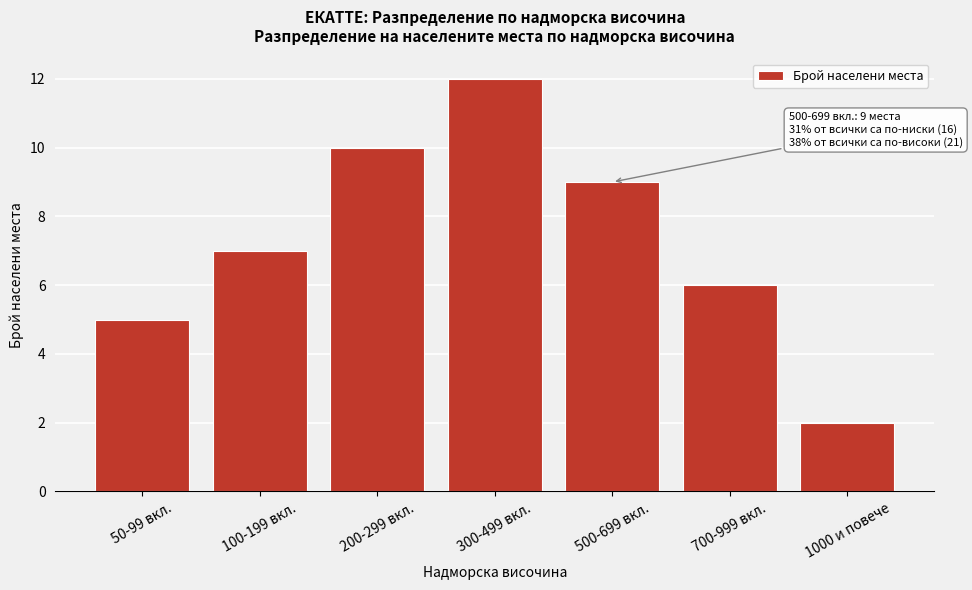

Reading left to right, what are all the values shown in this chart?

5	7	10	12	9	6	2